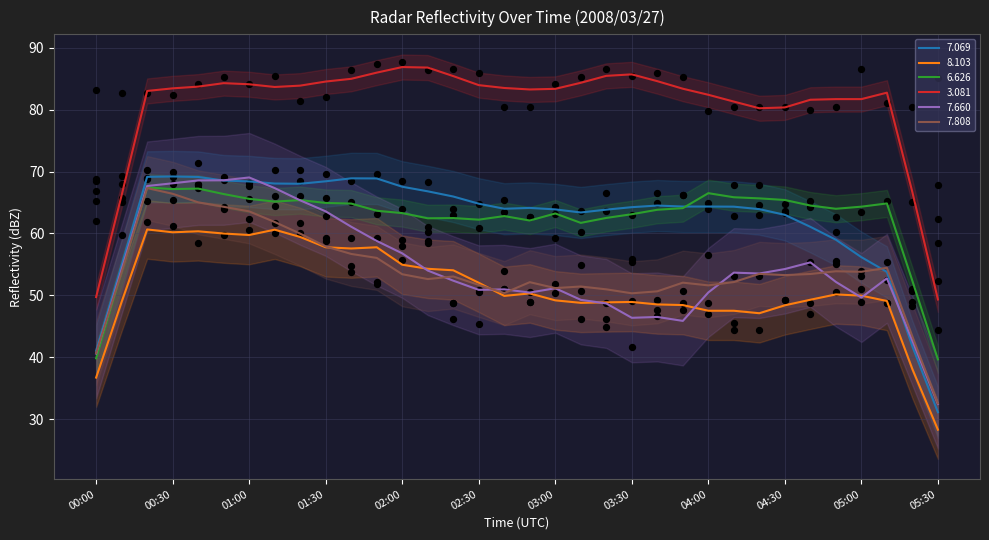

Read the 8.103 value at 03:00.

49.2